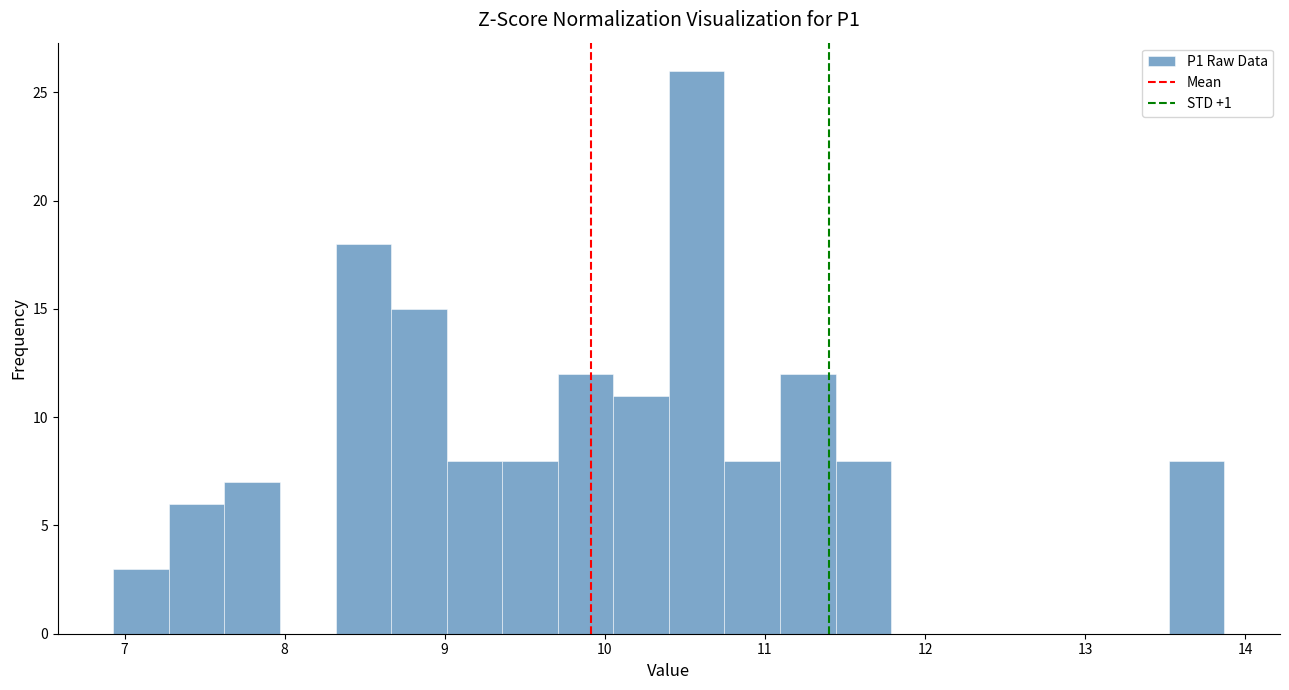

Read against the x-axis, roughly where is the centre of the tallest bar?

10.6